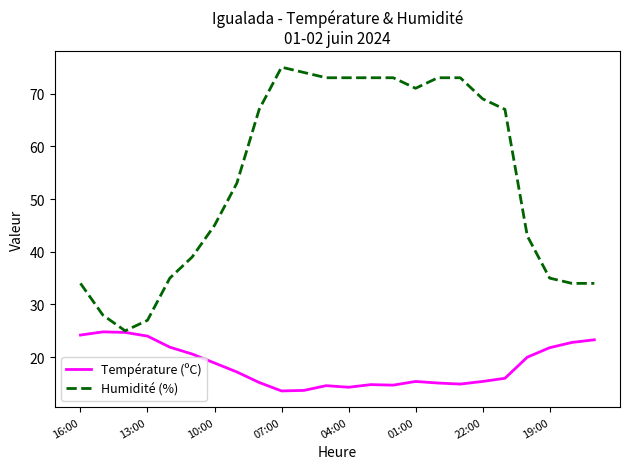

List the series in order of their peak value, lowest first.

Température (ºC), Humidité (%)